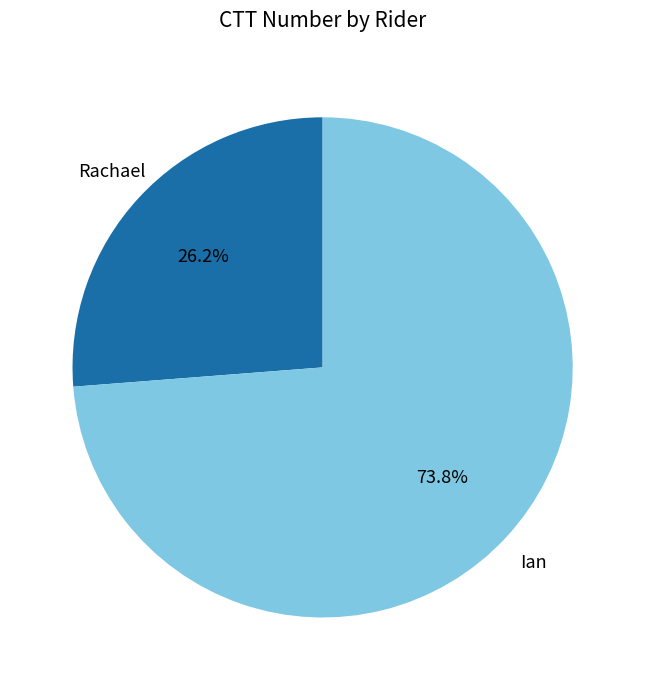

Is it true that Ian is 84% of the pie?

False